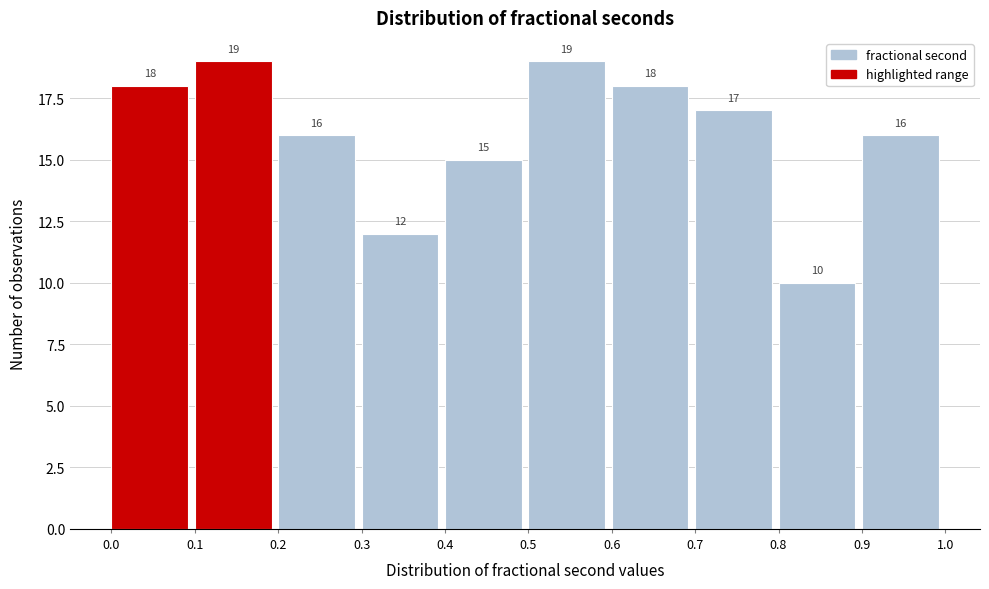

Reading left to right, list every bar in this chart as the range it spans on the x-axis followed by its height.

0.0 to 0.1: 18
0.1 to 0.2: 19
0.2 to 0.3: 16
0.3 to 0.4: 12
0.4 to 0.5: 15
0.5 to 0.6: 19
0.6 to 0.7: 18
0.7 to 0.8: 17
0.8 to 0.9: 10
0.9 to 1.0: 16